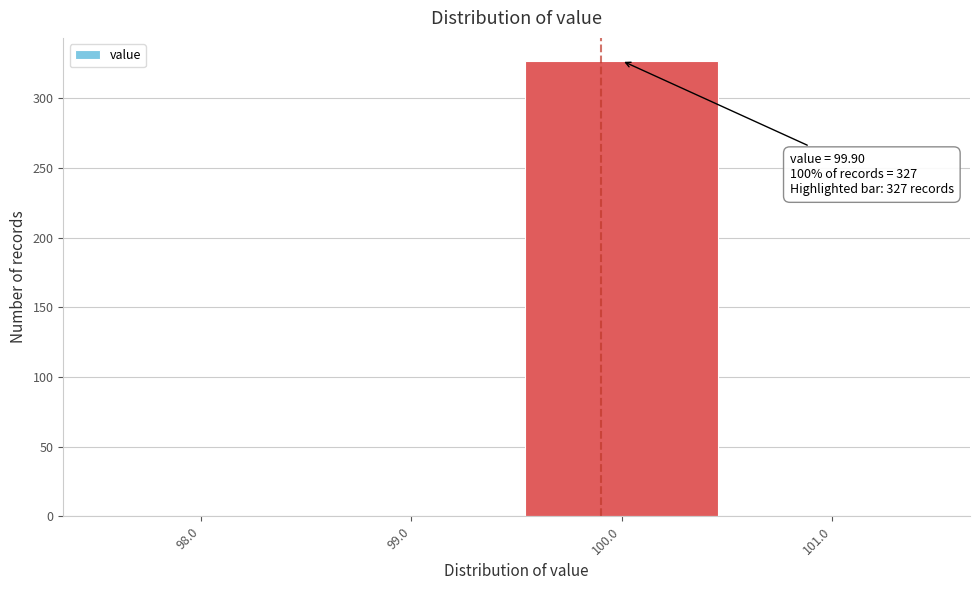

Which range on the x-axis has the tallest bar?

99.5 to 100.5